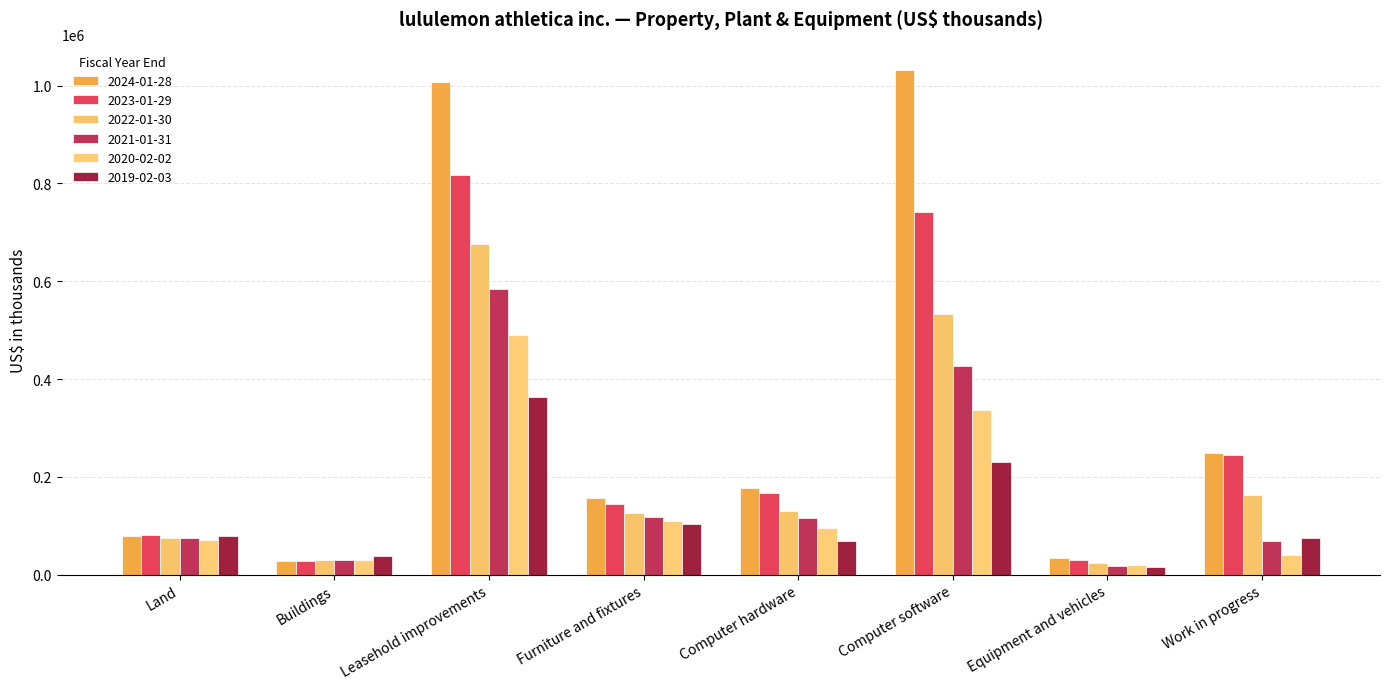

Are the bars grouped side by side (vs. stacked)?

Yes